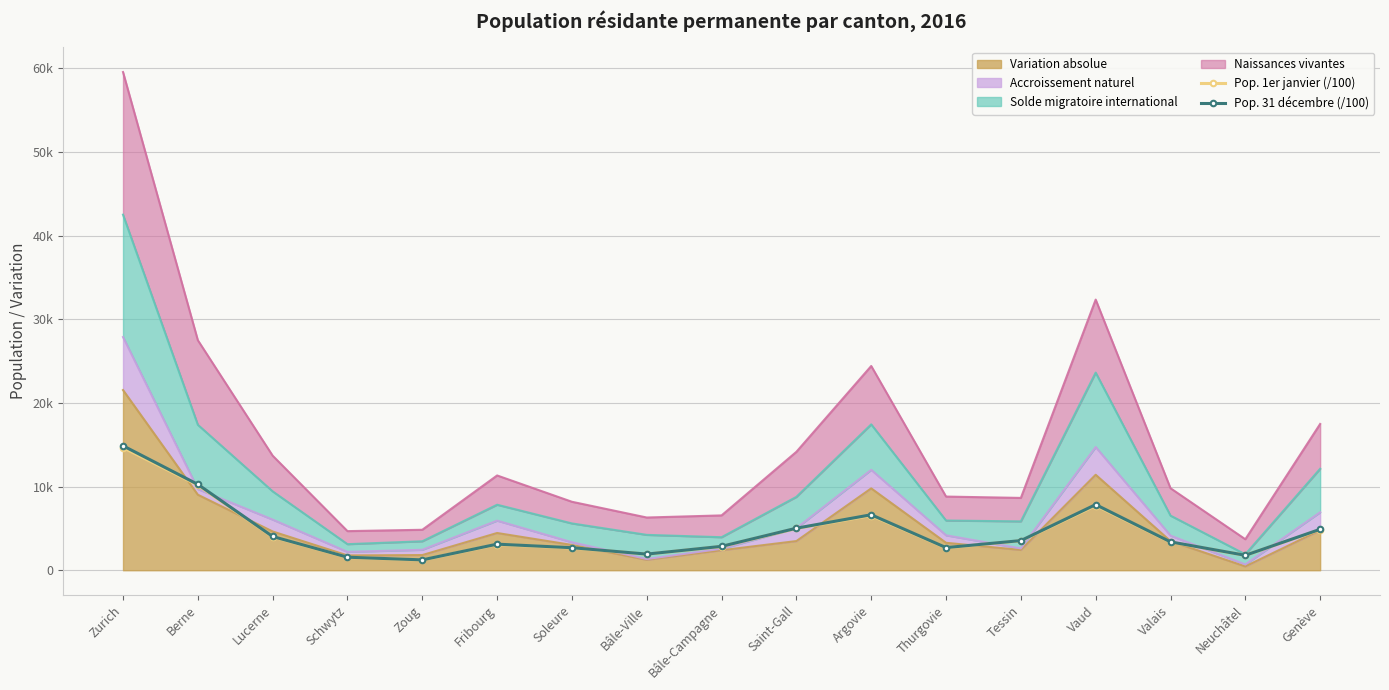

How many interior local valleys does the Pop. 31 décembre (/100) series have?

4